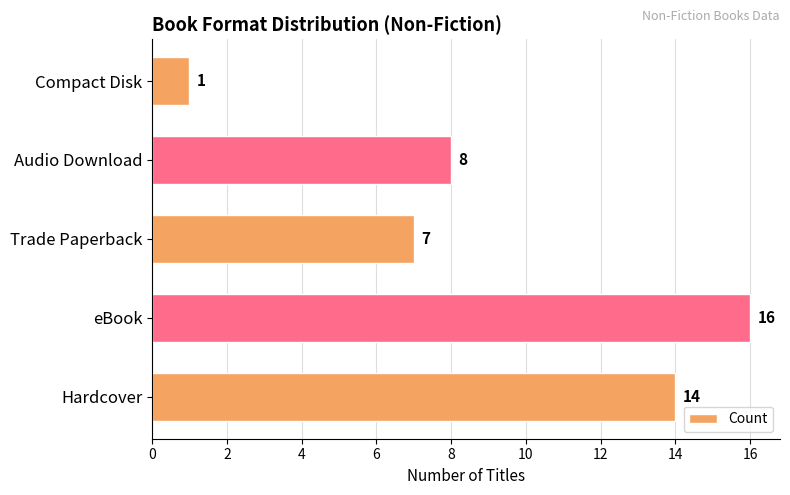

What is the difference between the maximum and second lowest values?

9